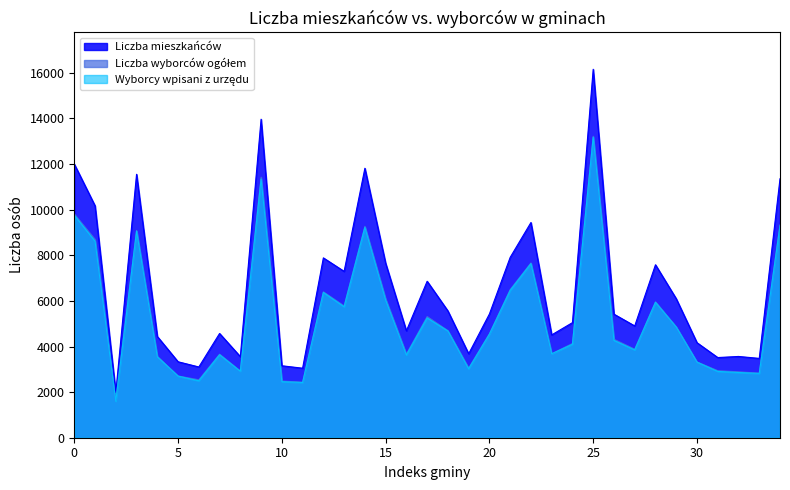

What is the difference between the maximum and minimum values in the Liczba wyborców wpisanych z urzędu series?

11577